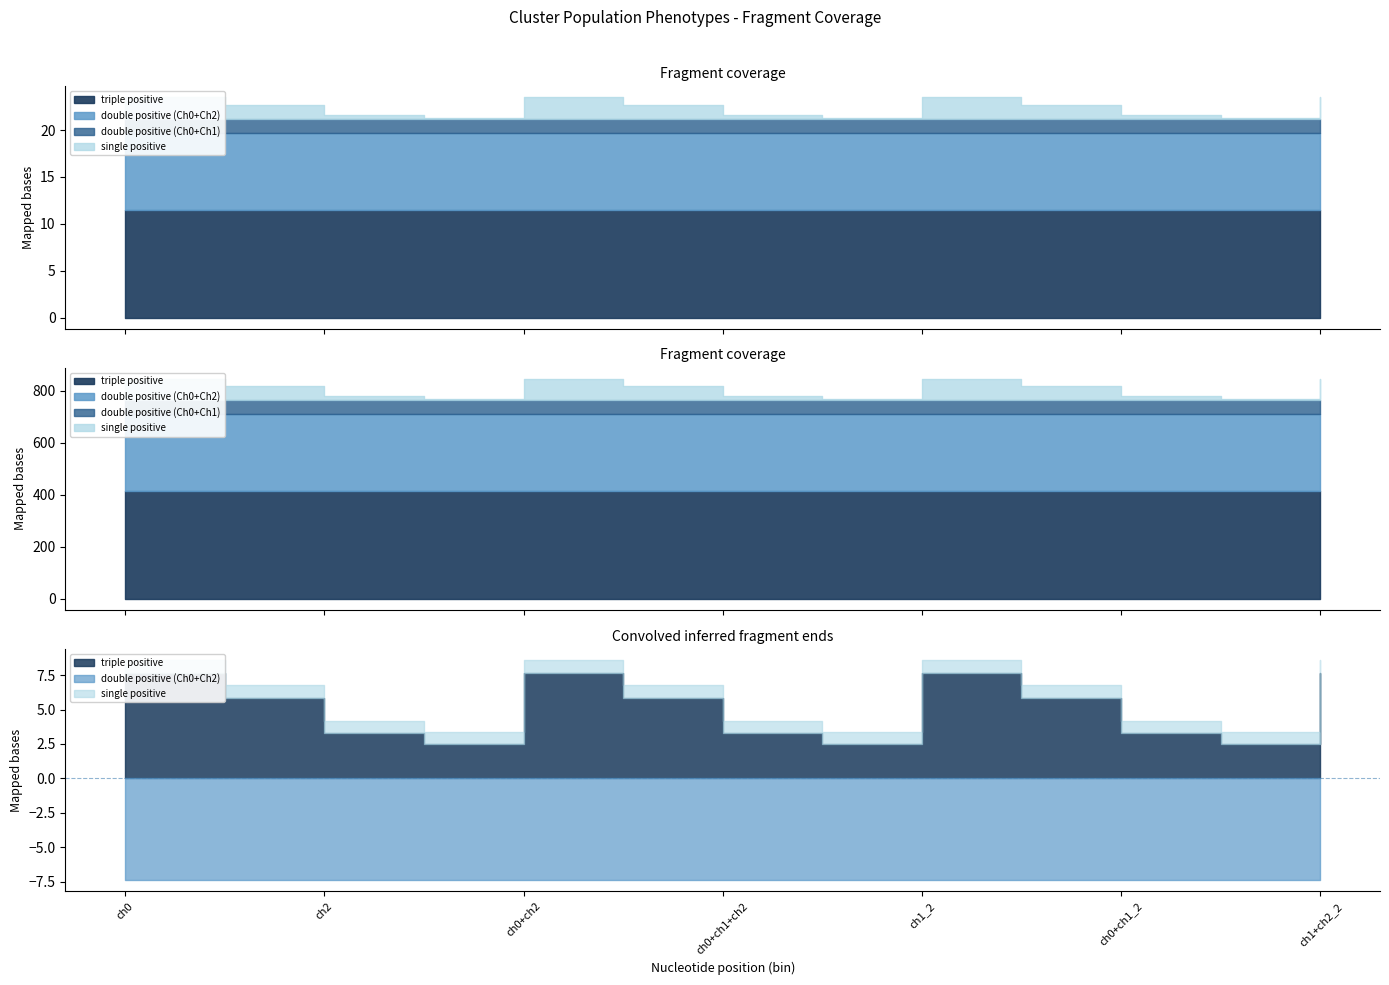

How many lines are shown in the chart?

4